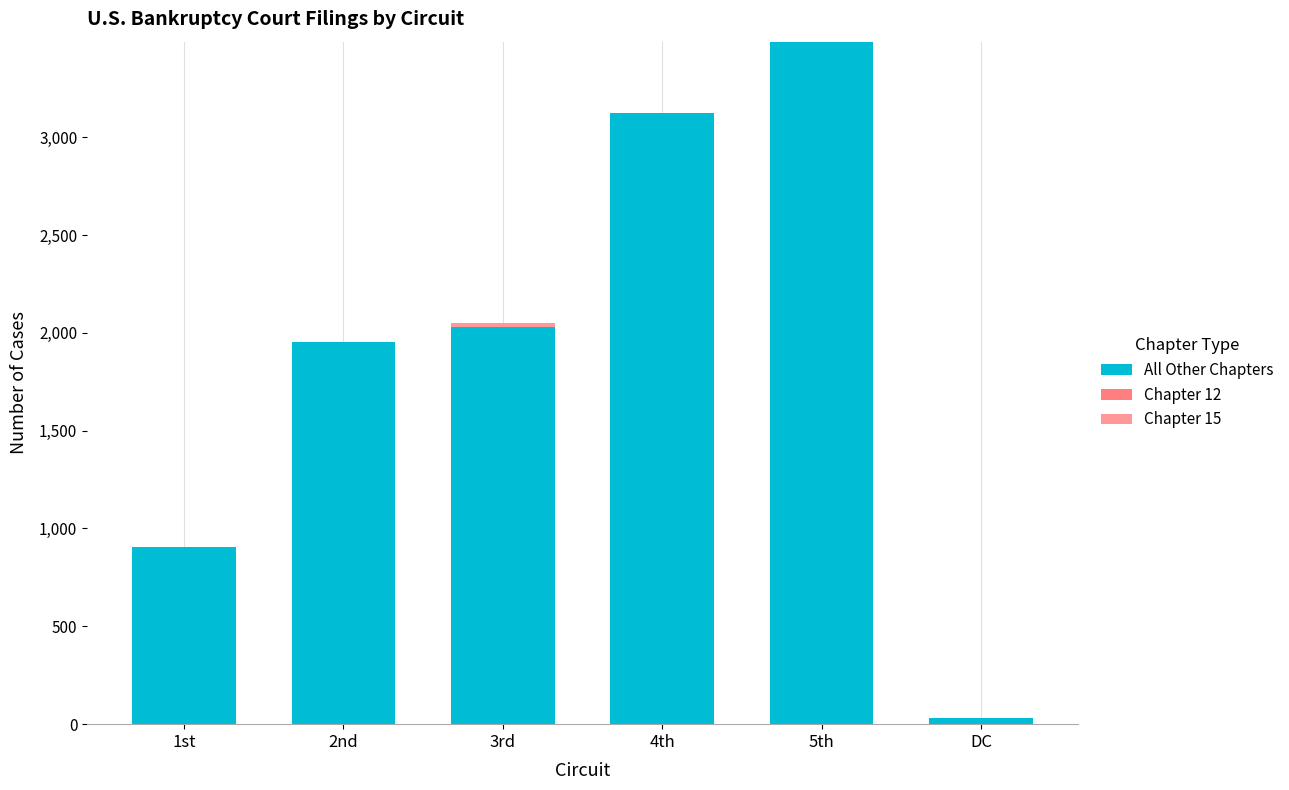

Are the bars grouped side by side (vs. stacked)?

No